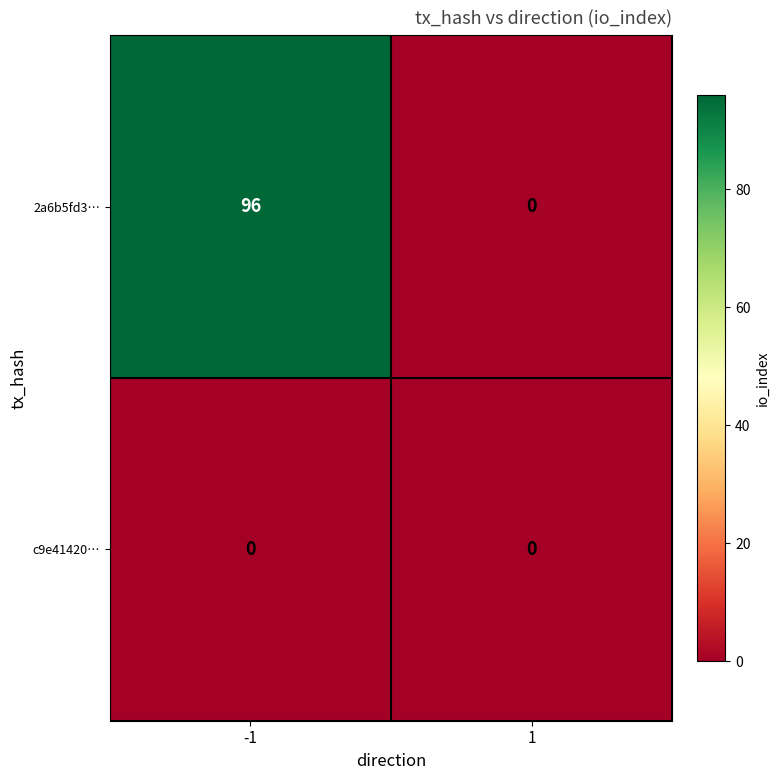

True or false: 2a6b5fd3… has a value of 153 at -1.

False